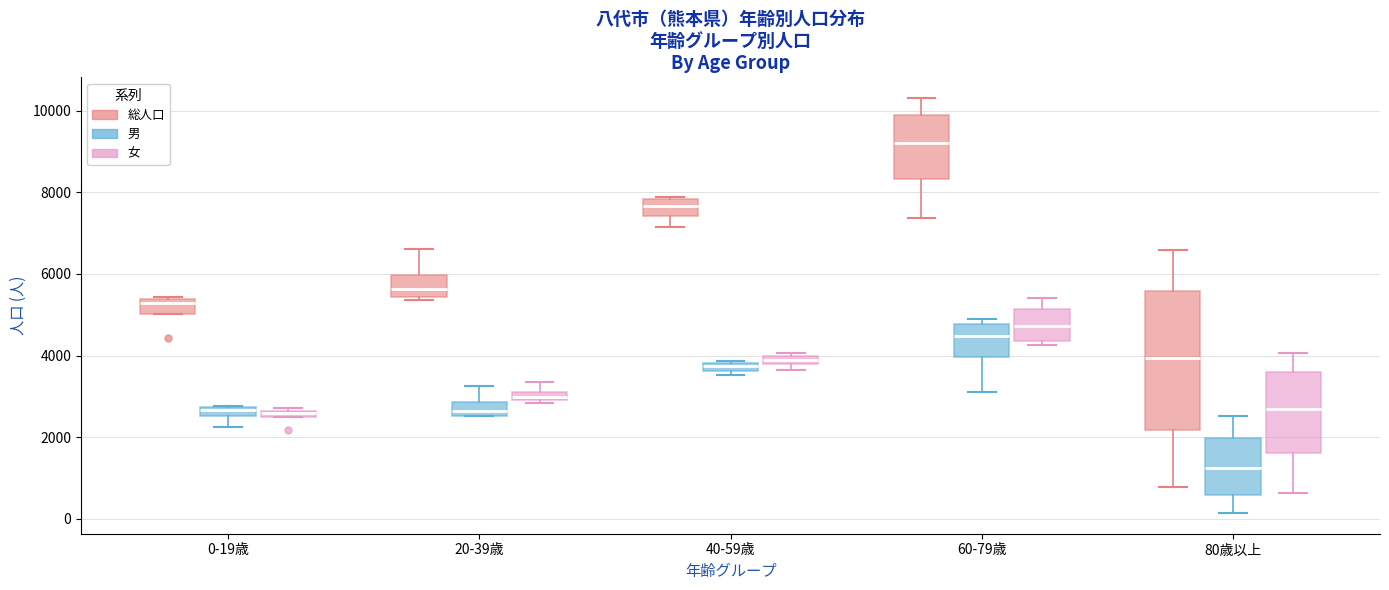

Which box is the tallest, from its lower edge to its upper edge?

80歳以上 (総人口)